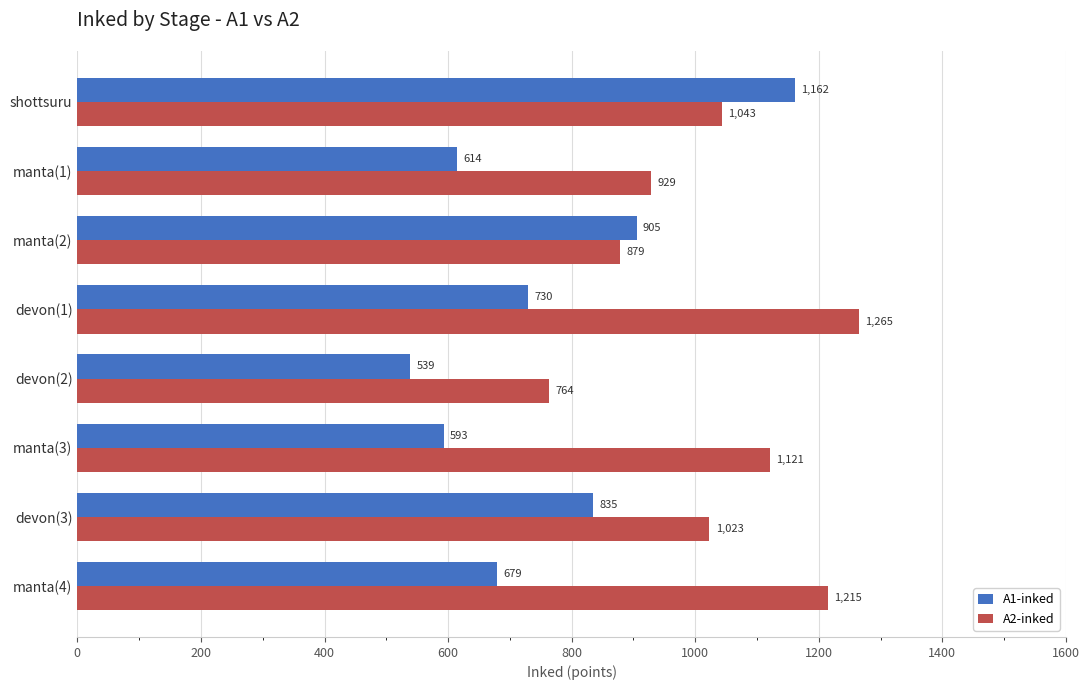

What is the difference between the maximum and second lowest values in the A1-inked series?

569